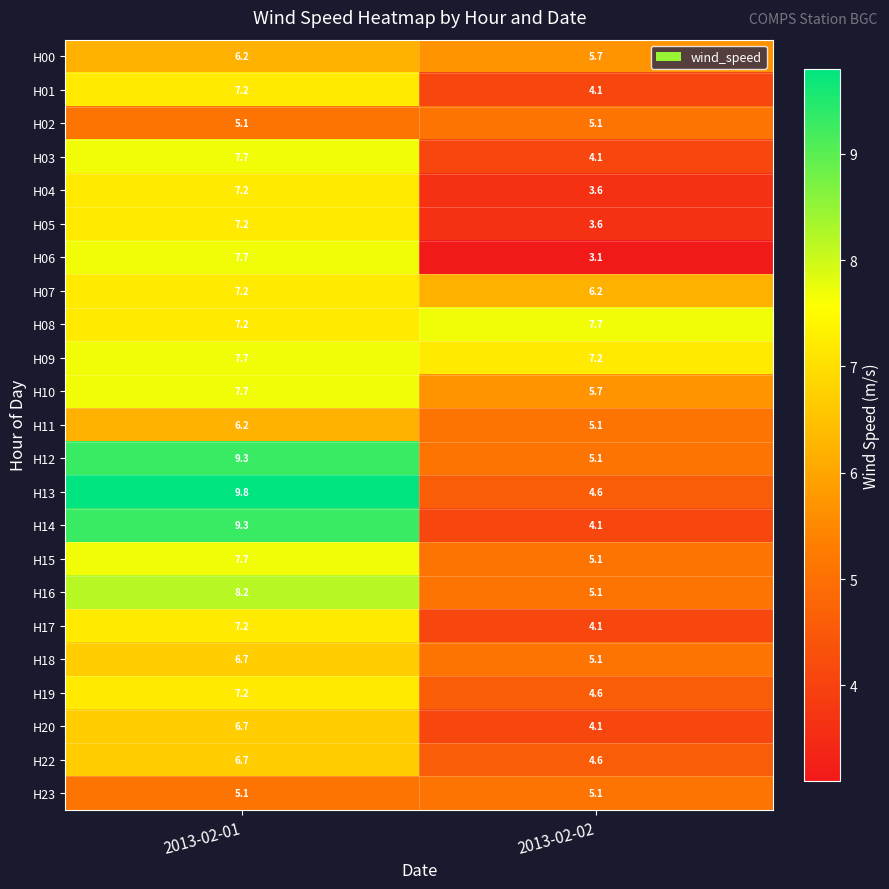

True or false: H15 has a value of 2.6 at 2013-02-01.

False